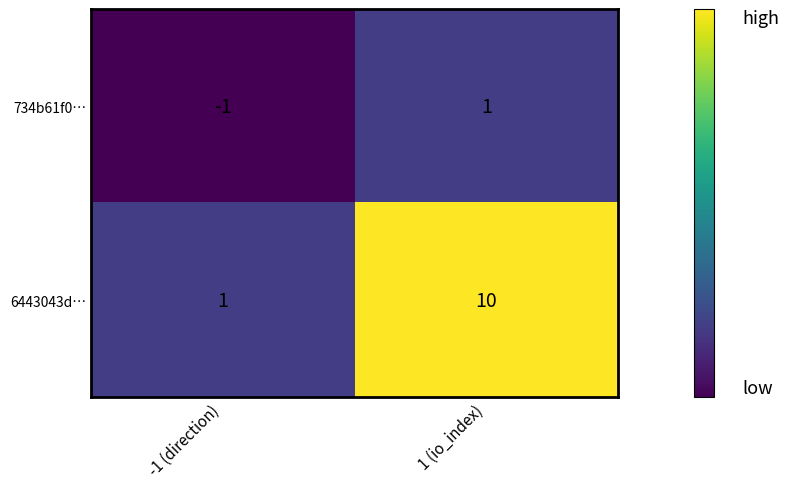

What is the spread (max minus min) of values at 1 (io_index)?

9